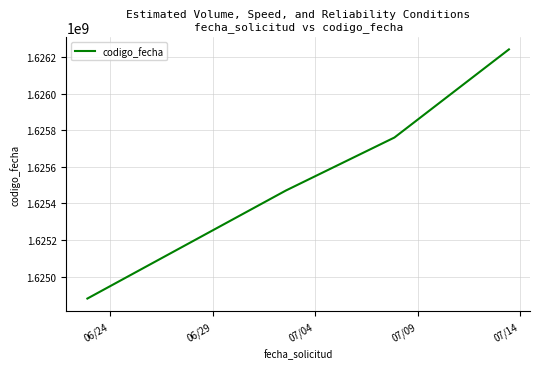

Reading left to right, transcribe all the data shown in this chart.

1624880952	1625470771	1625760356	1626241562